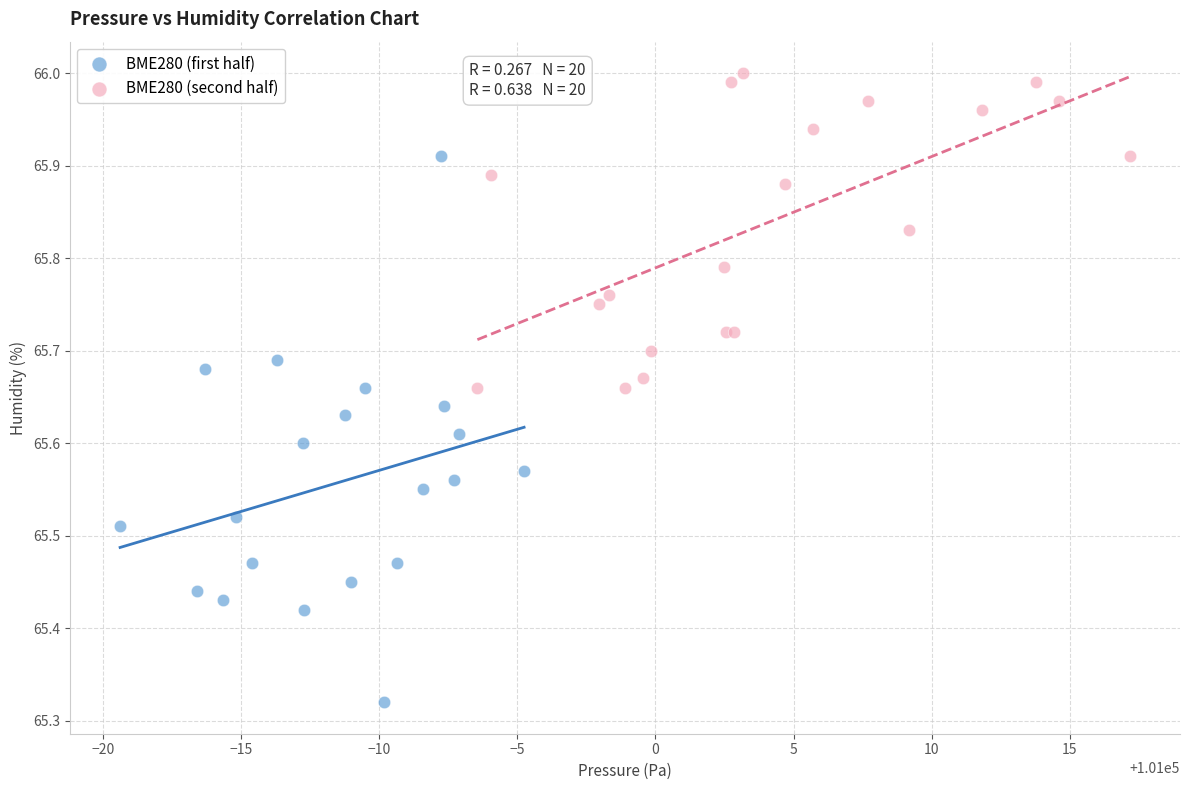

Which series has the widest spread of Y values?

BME280 (first half)